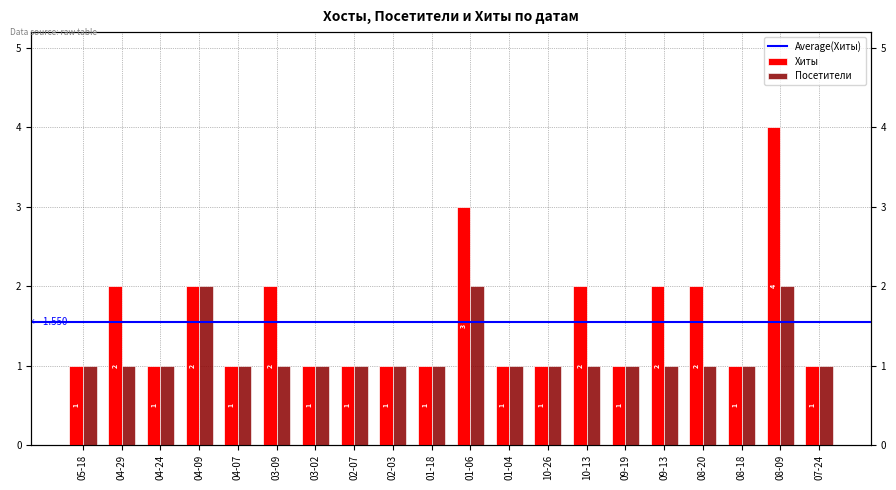

What position from the right is 04-07?

16